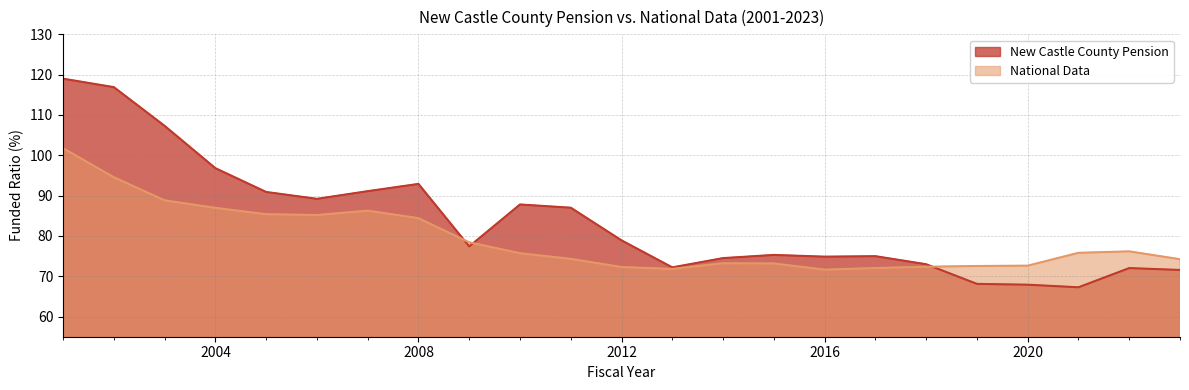

True or false: National Data has a value of 24.7 at 2010.

False